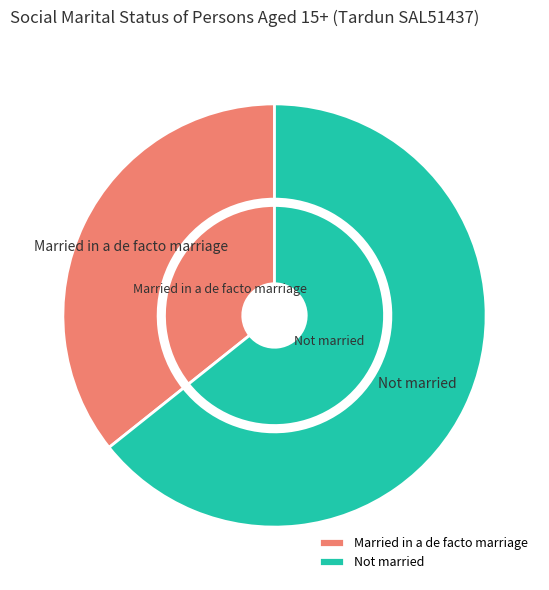

How many segments does this pie chart have?

3